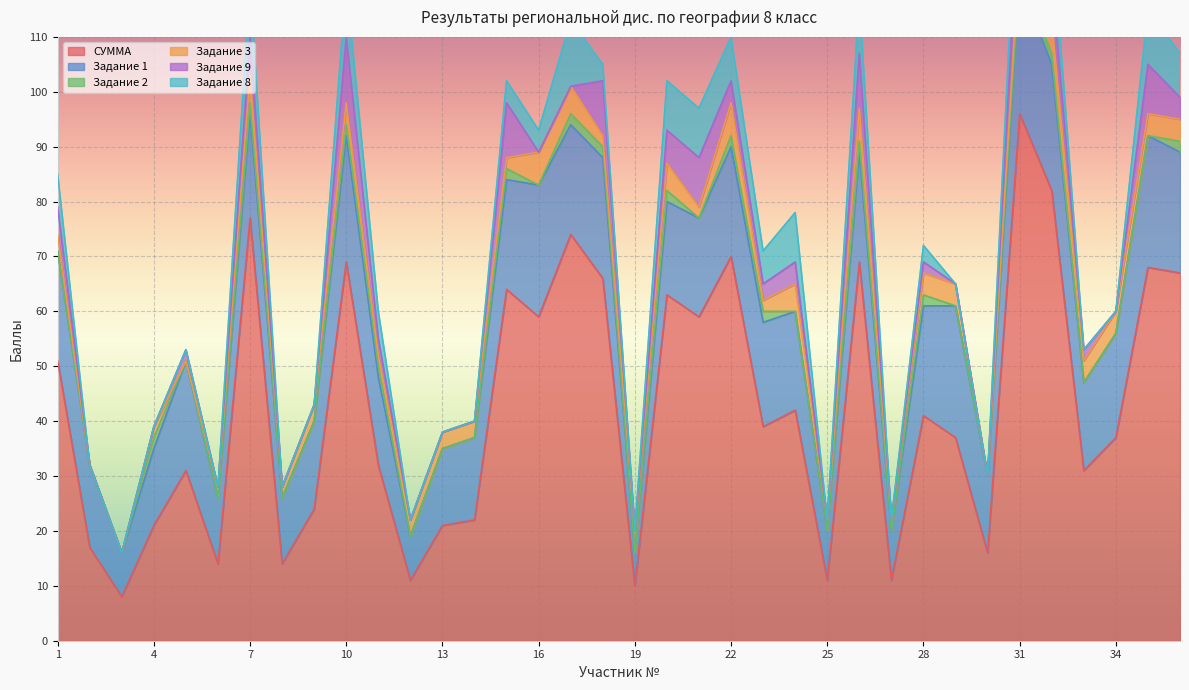

What is the highest value of the Задание 9 series?

12